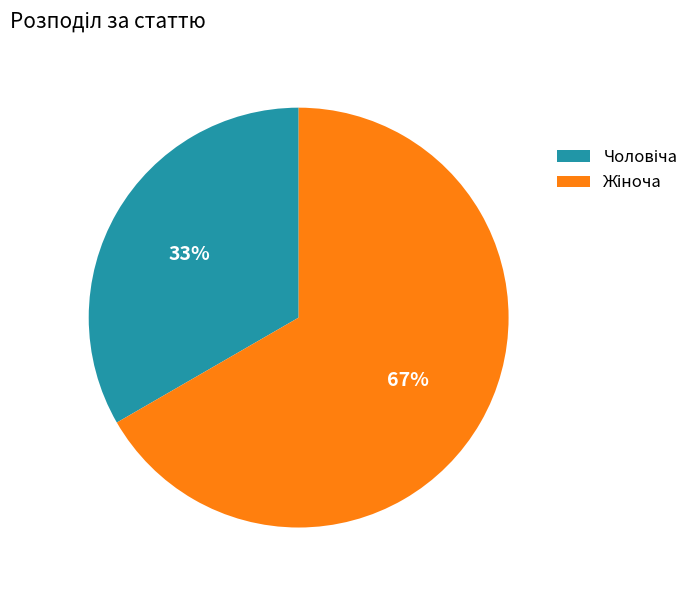

To the nearest percent, what is the average slice percentage?

50%